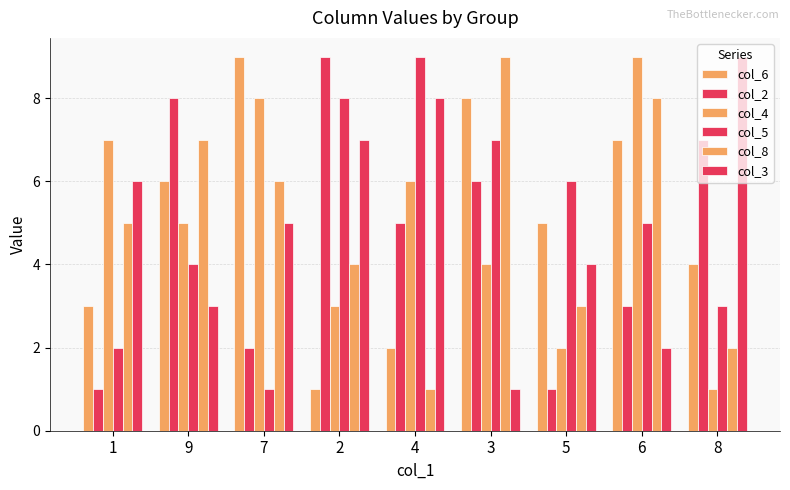

Which series has the widest spread of values?

col_6